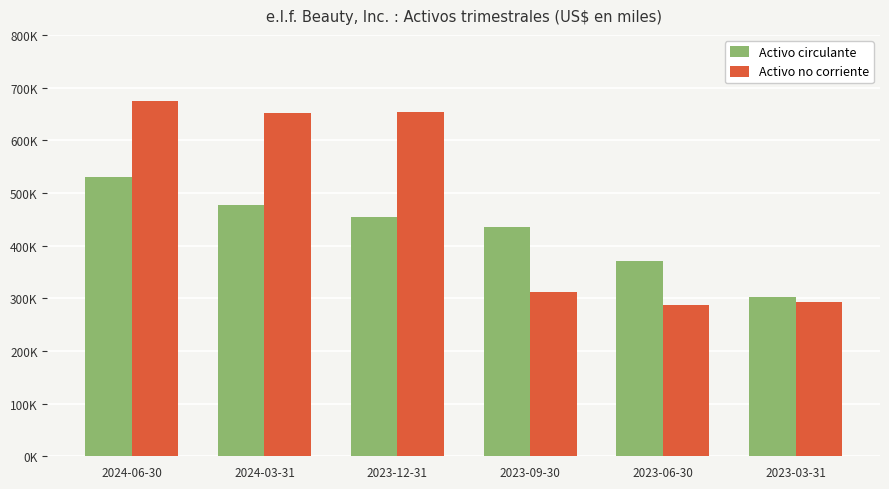

Are the bars horizontal?

No